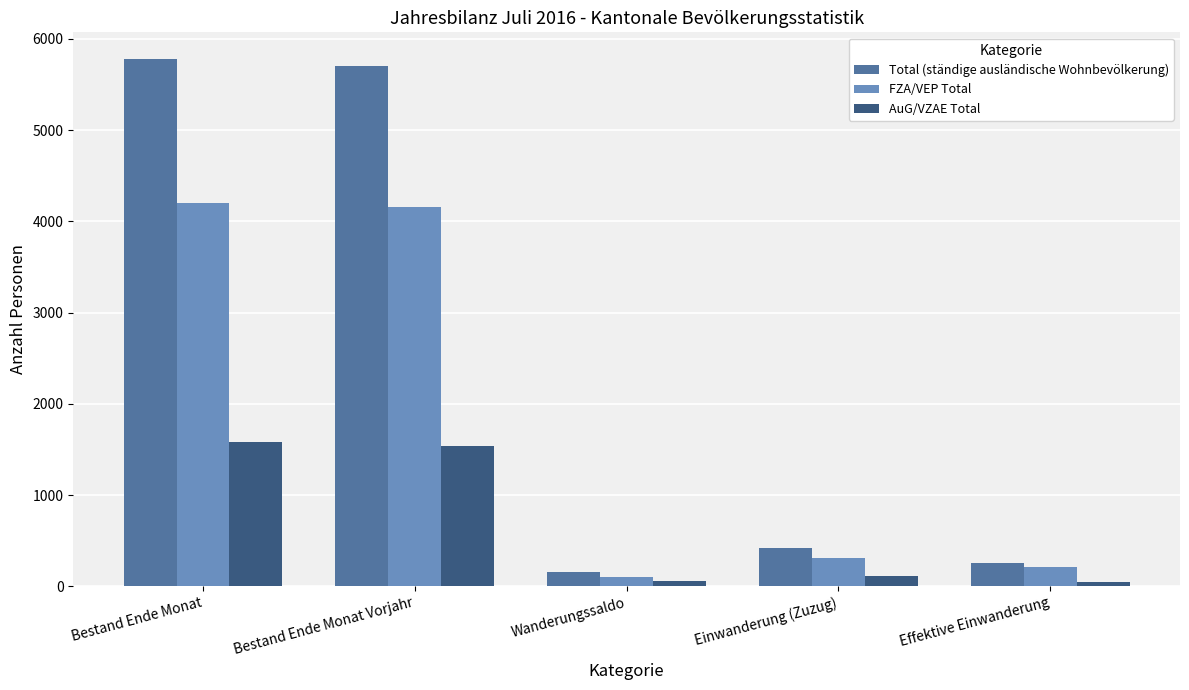

Between Bestand Ende Monat and Effektive Einwanderung, which series saw the biggest shift?

Total (ständige ausländische Wohnbevölkerung)